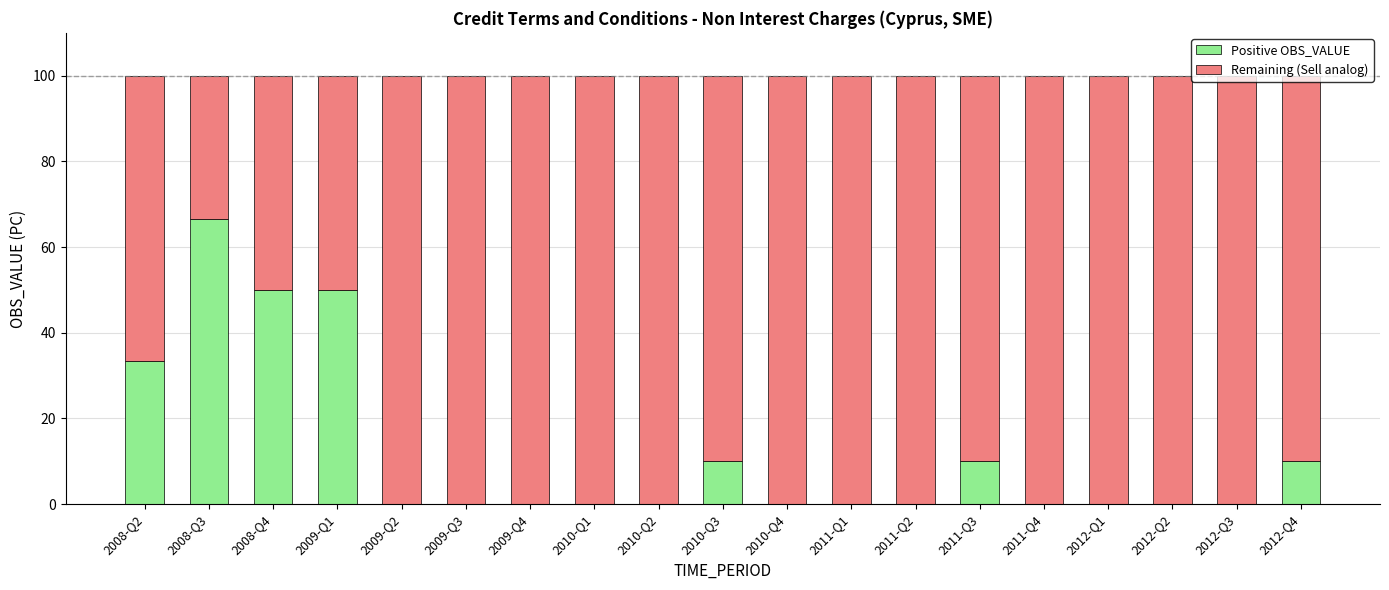

The Positive OBS_VALUE series shows 13.9 at 2011-Q3. True or false?

False